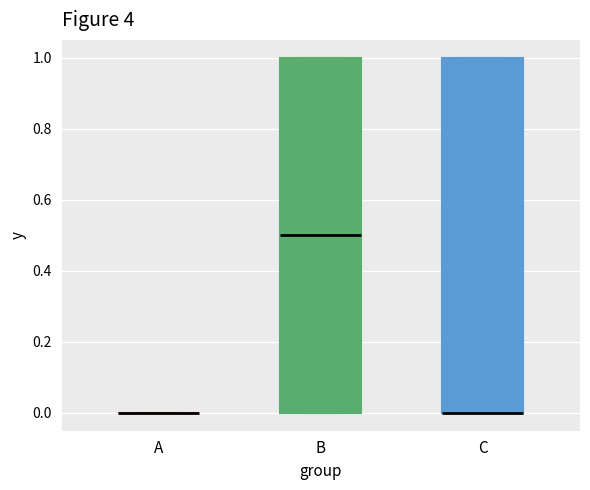

Where is the upper edge of the box for C on the y-axis? The values are not printed on the chart, so give them approximately, as read against the axis.

1.0